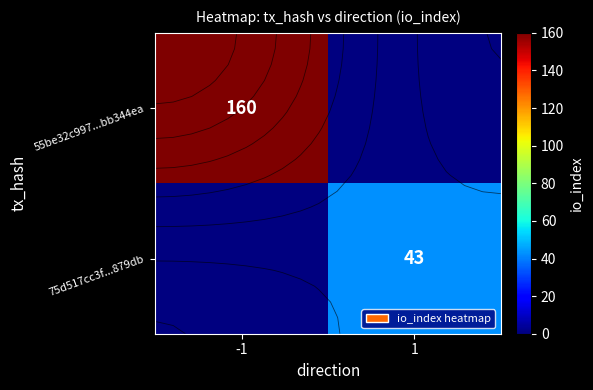

Is the value of 55be32c997...bb344ea at -1 greater than the value of 75d517cc3f...879db at 1?

Yes